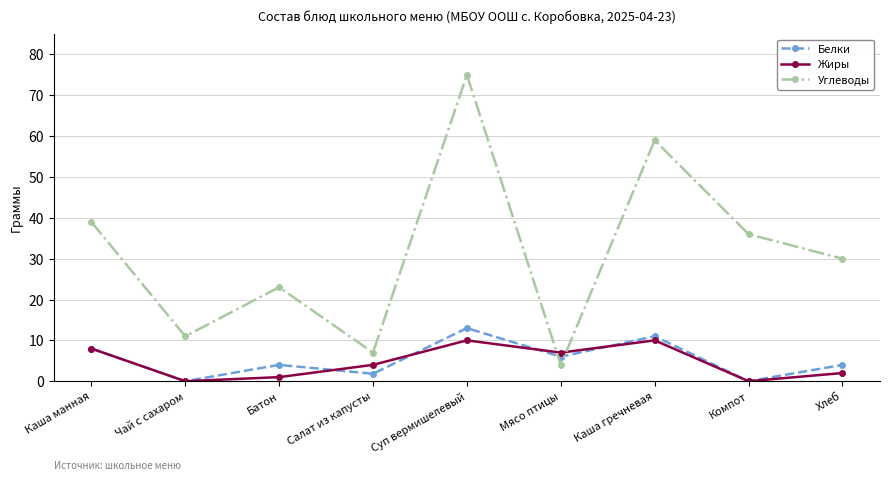

What position from the right is Каша гречневая?

3